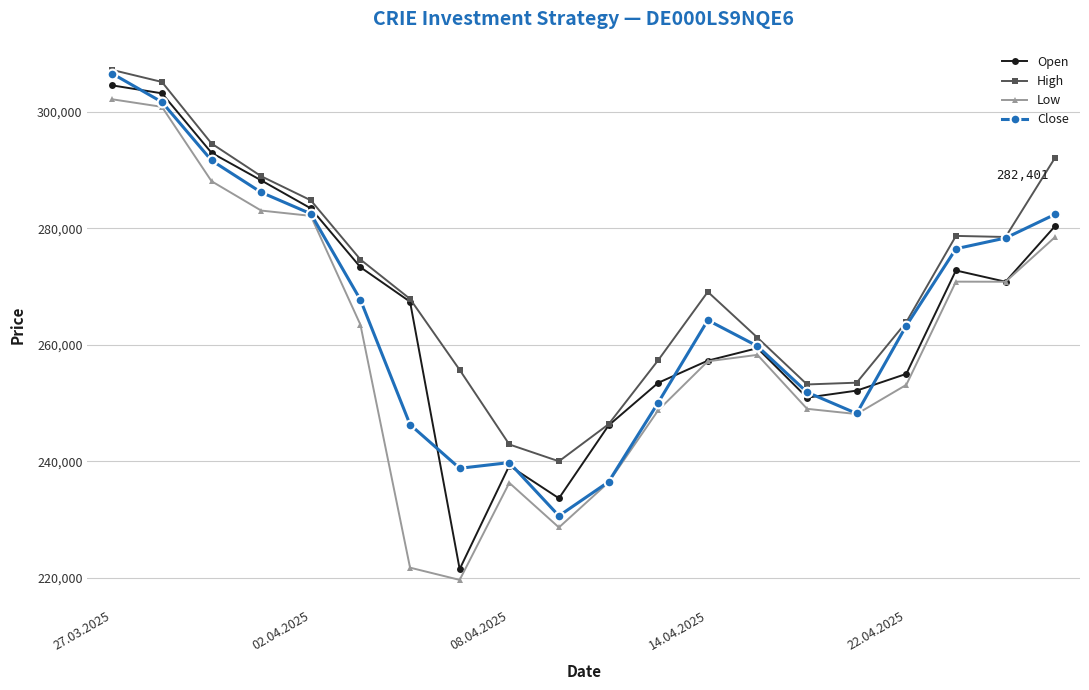

What are all the series names shown in the legend?

Open, High, Low, Close